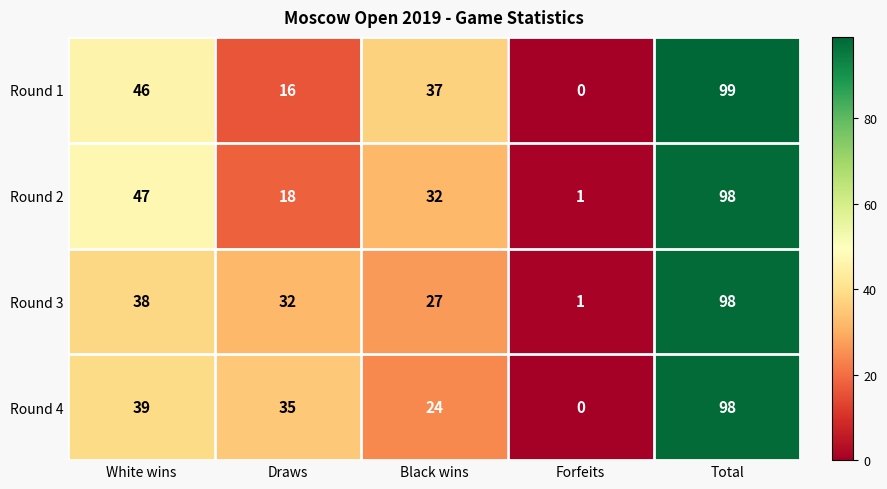

What is the difference between the Round 4 values at White wins and Forfeits?

39